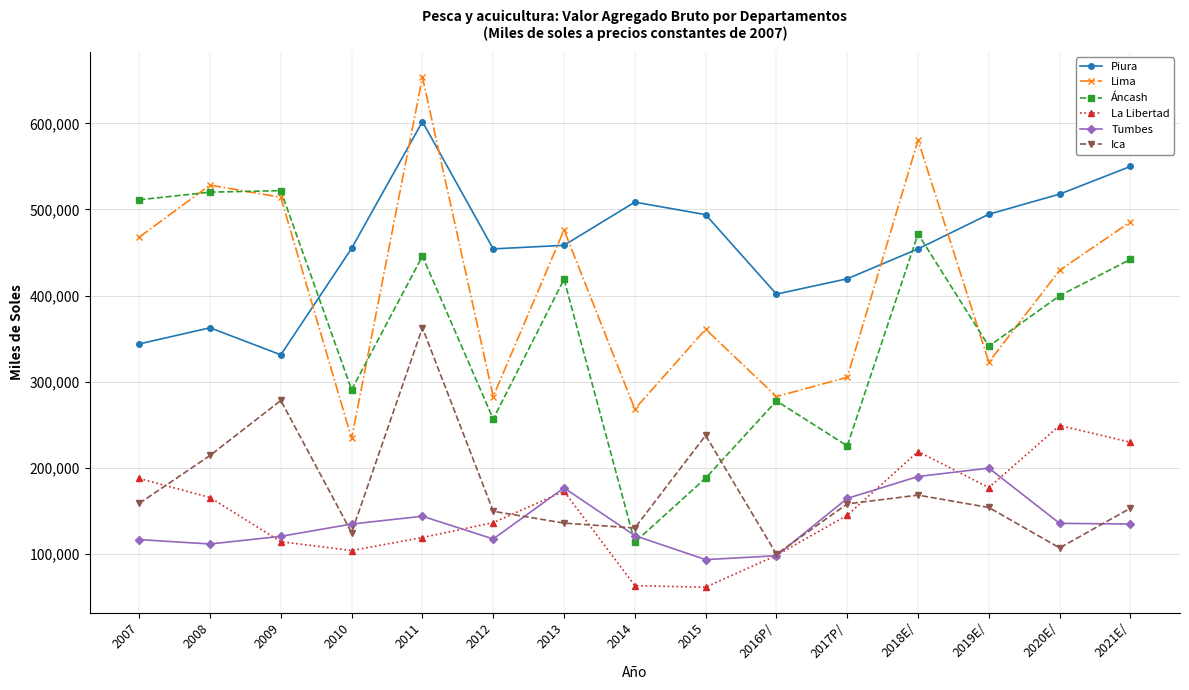

What position from the right is 2018E/?

4